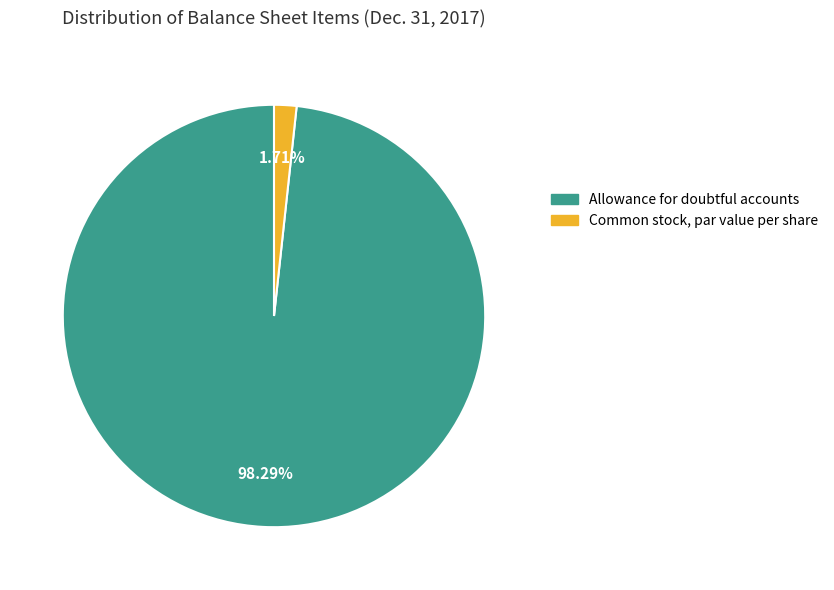

Which slice represents more than half of the pie?

Allowance for doubtful accounts